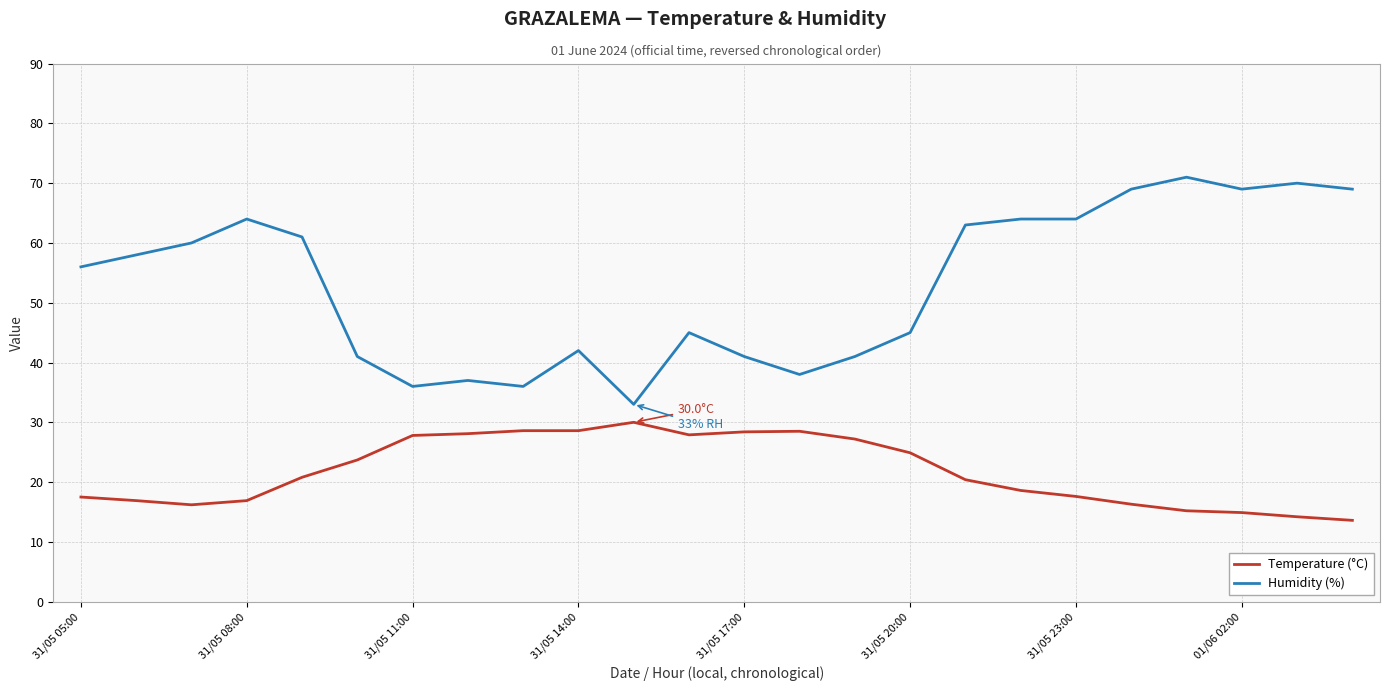

What is the difference between the maximum and minimum values in the Humidity (%) series?

38.0